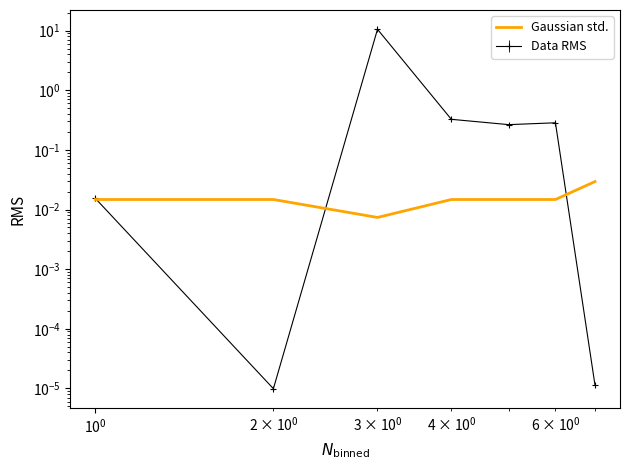

Is it true that the value at $\mathdefault{10^{-2}}$ is 0.0?

False